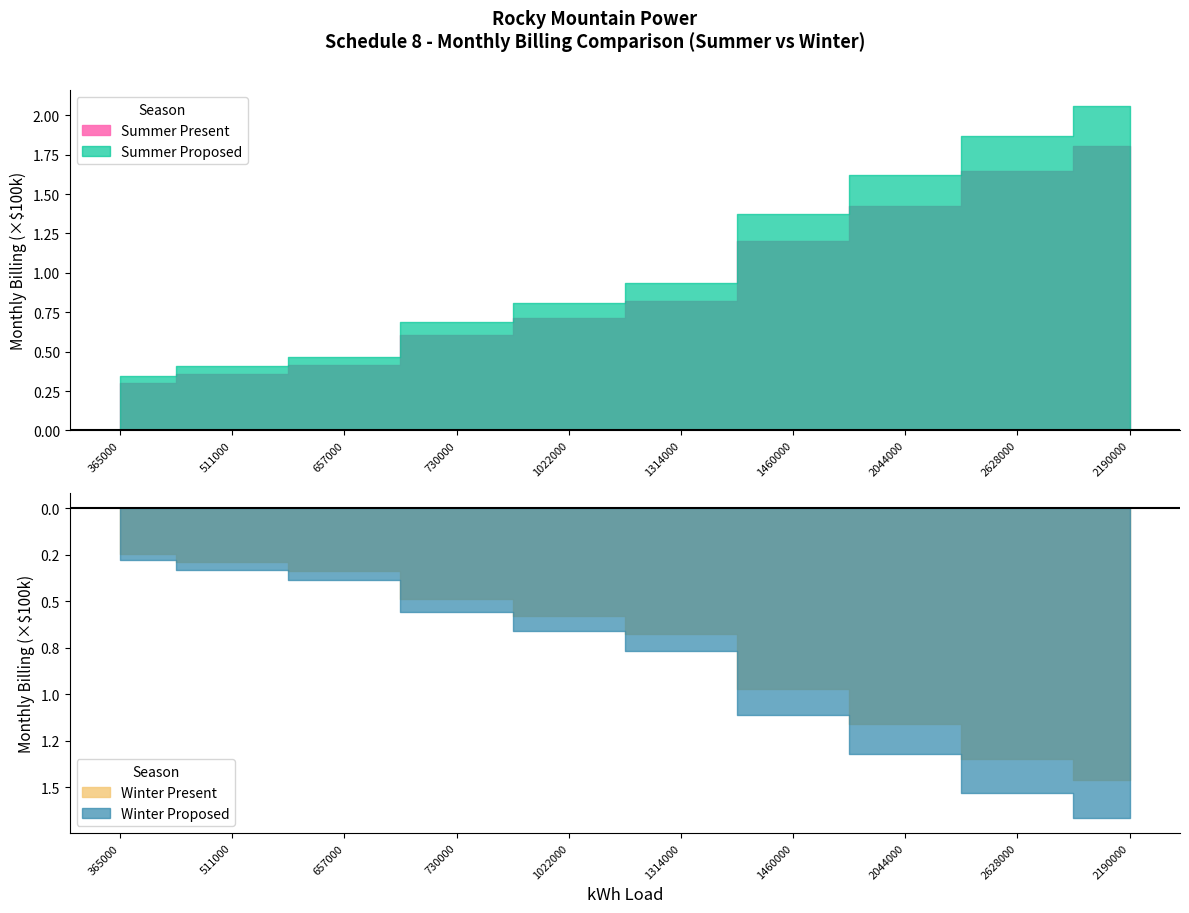

At which label does Winter Present first exceed 67433?

1314000